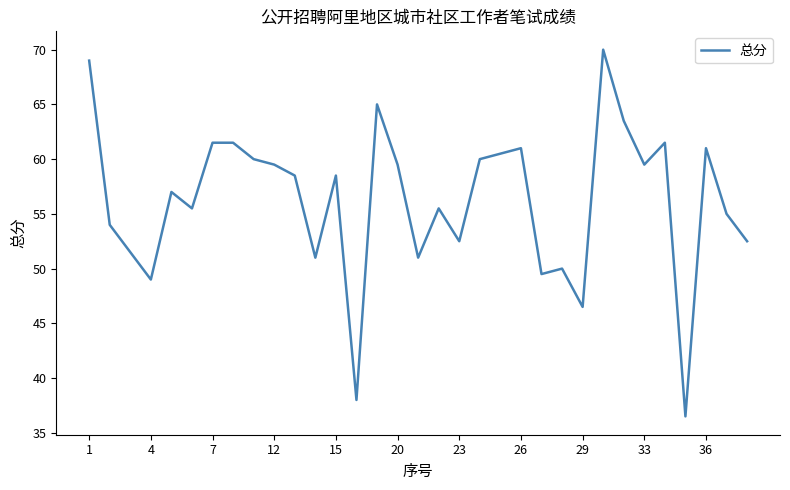

How many lines are shown in the chart?

1